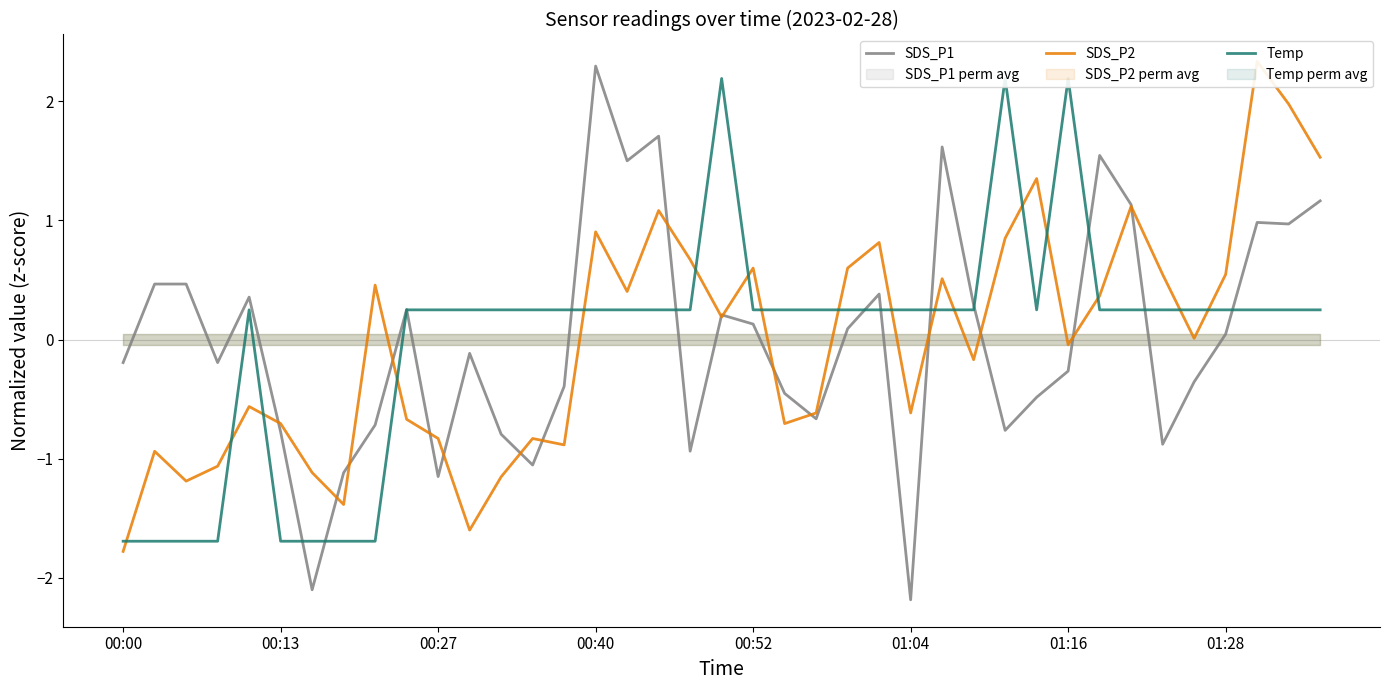

What is the maximum value for SDS_P1?

2.3